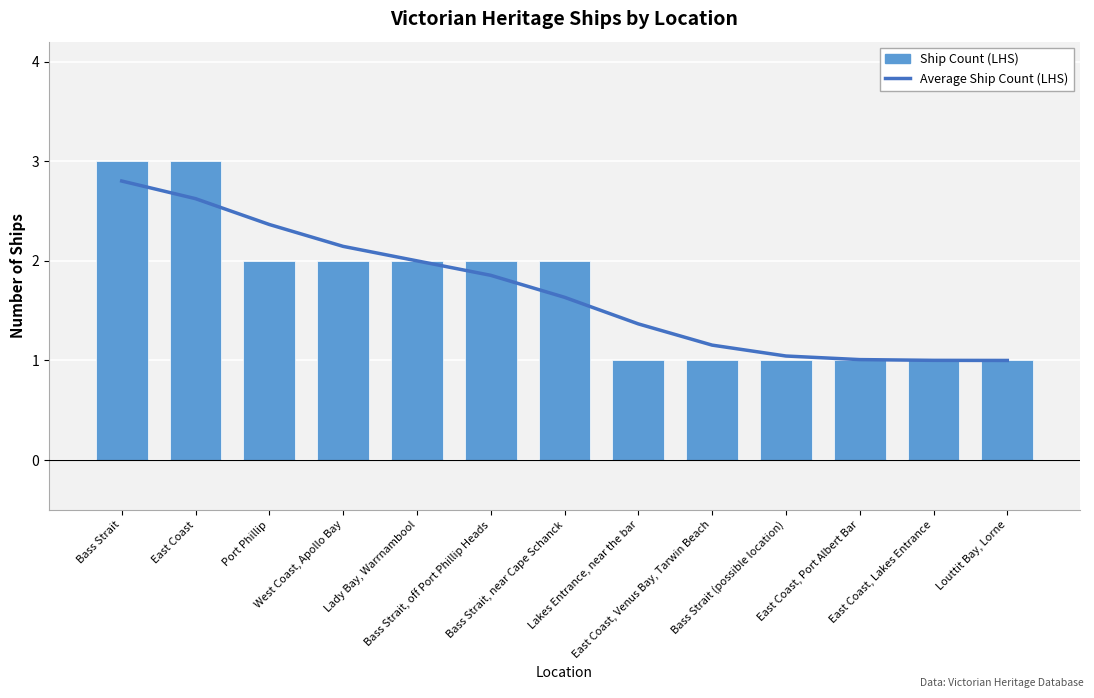

List the series in order of their peak value, highest first.

Ship Count, Average Ship Count